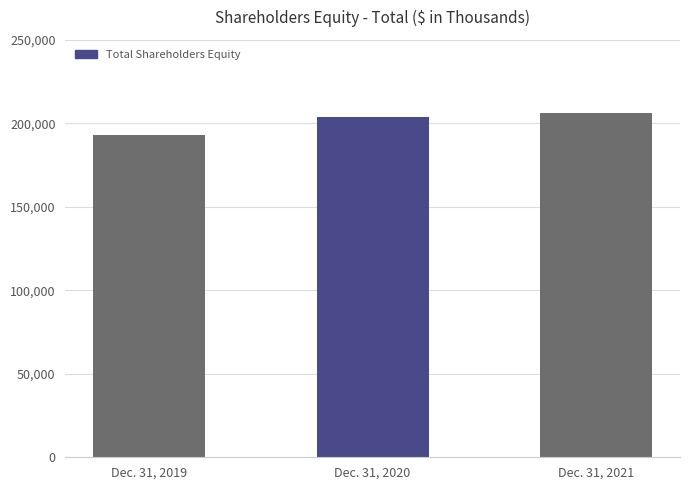

Rank the categories by value from lowest to highest.

Dec. 31, 2019, Dec. 31, 2020, Dec. 31, 2021